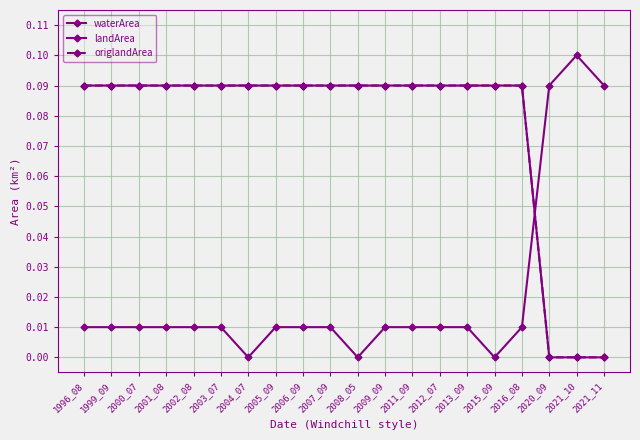

Does the chart have visible grid lines?

Yes